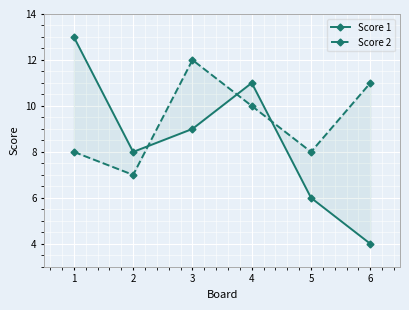

True or false: Score 2 has a value of 12 at 3.

True